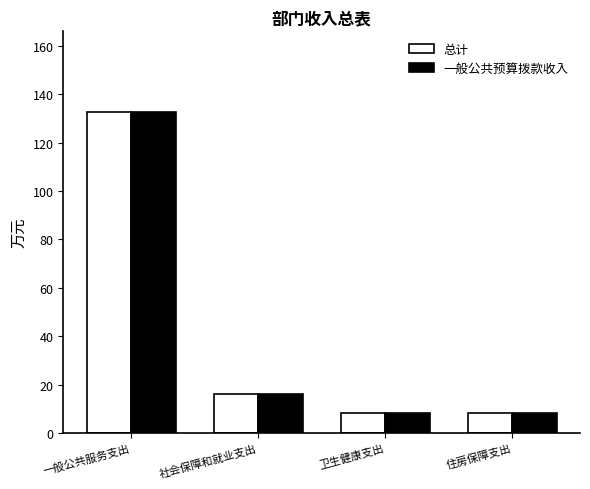

The value of 一般公共预算拨款收入 at 社会保障和就业支出 is 16.4. True or false?

True